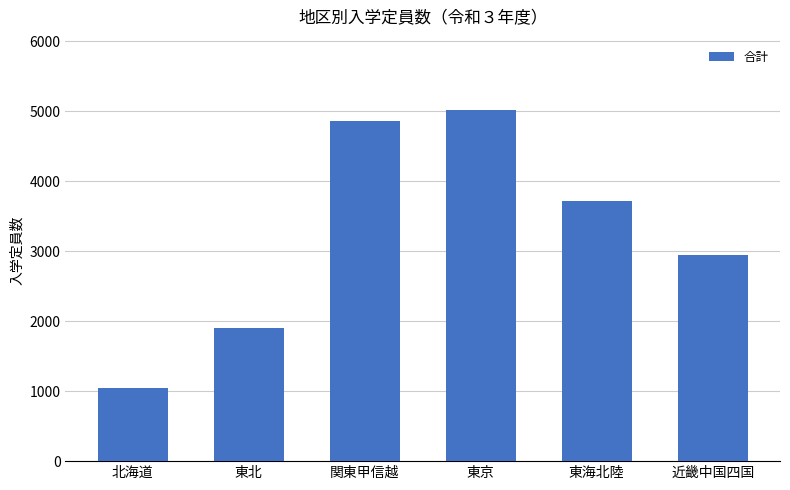

What is the average value?

3249